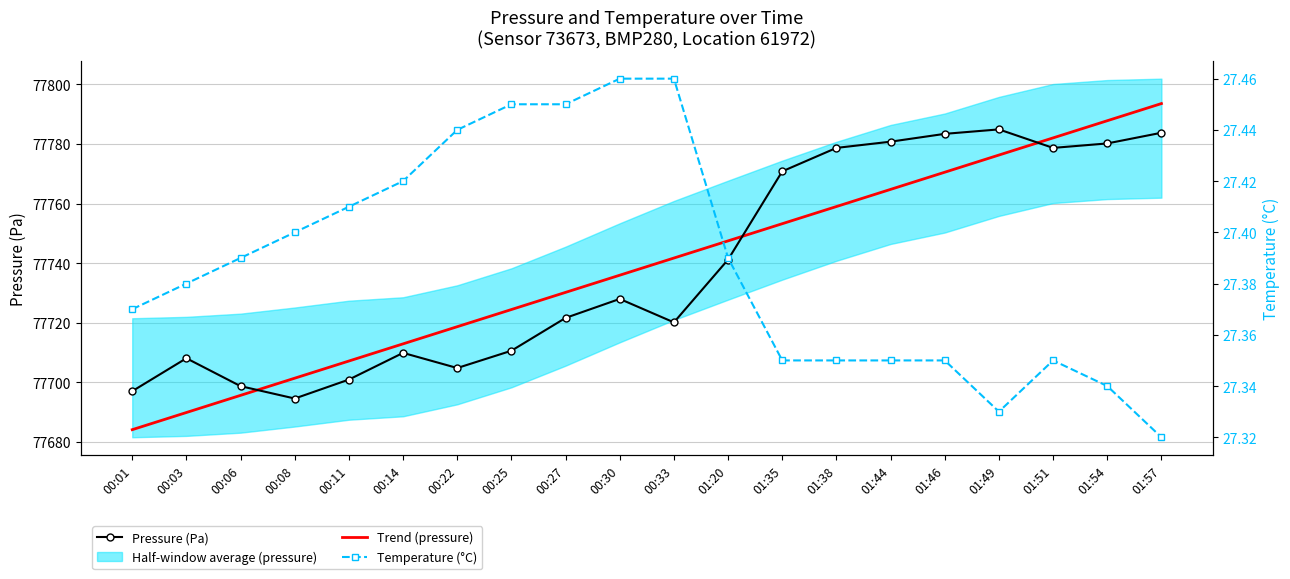

Where do Trend (pressure) and Pressure (Pa) first cross each other?

00:06 and 00:08